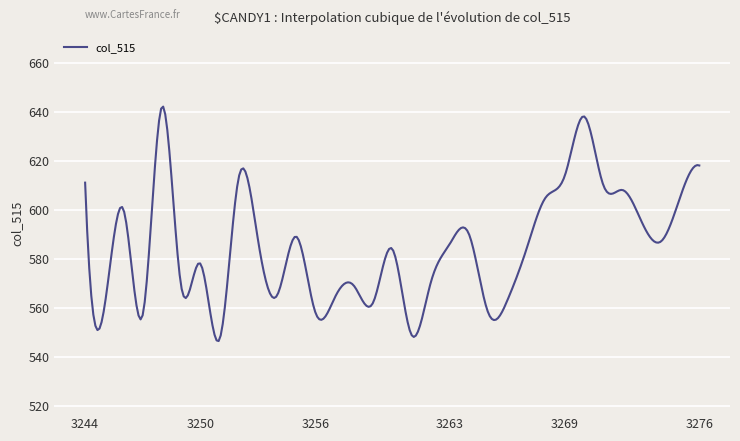

What is the difference between the maximum and minimum values?

95.6